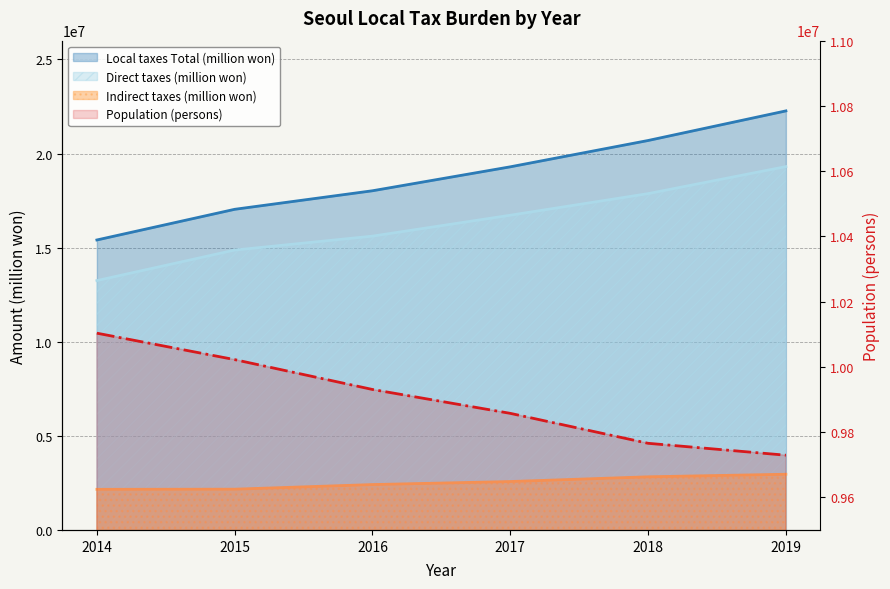

True or false: Indirect taxes (million won) and Population (persons) cross at least once.

False